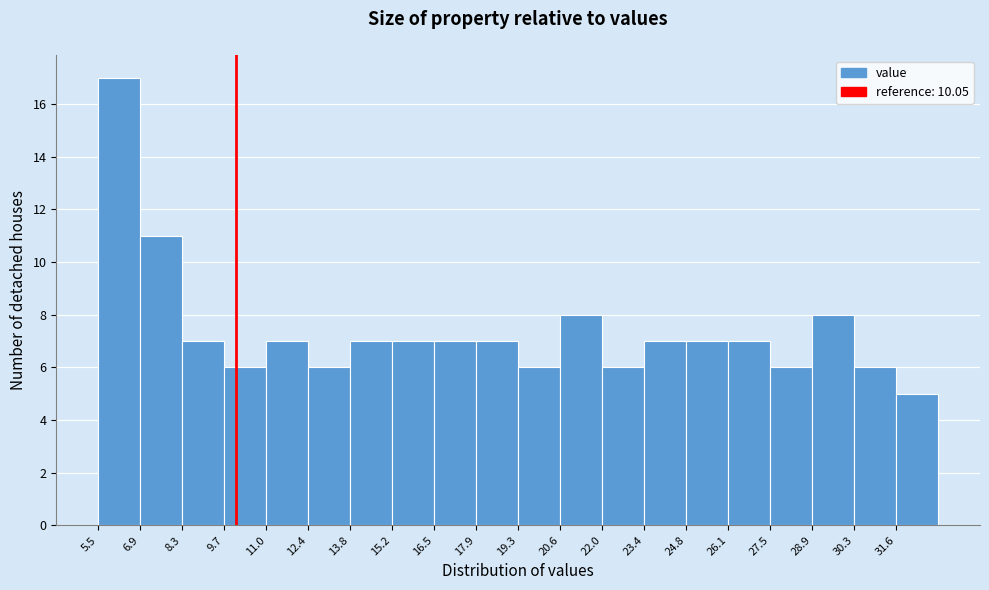

Reading left to right, transcribe this chart: for each bar, give the range it covers on the x-axis and its height. Neither the bar edges nor the heights are printed on the chart, so give them approximately, as read against the axes.

5.6 to 7.0: 17
7.0 to 8.2: 11
8.2 to 9.6: 7
9.6 to 11.0: 6
11.0 to 12.4: 7
12.4 to 13.8: 6
13.8 to 15.2: 7
15.2 to 16.6: 7
16.6 to 18.0: 7
18.0 to 19.2: 7
19.2 to 20.6: 6
20.6 to 22.0: 8
22.0 to 23.4: 6
23.4 to 24.8: 7
24.8 to 26.2: 7
26.2 to 27.6: 7
27.6 to 28.8: 6
28.8 to 30.2: 8
30.2 to 31.6: 6
31.6 to 33.0: 5